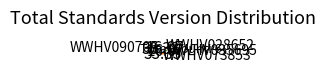

How many segments does this pie chart have?

4